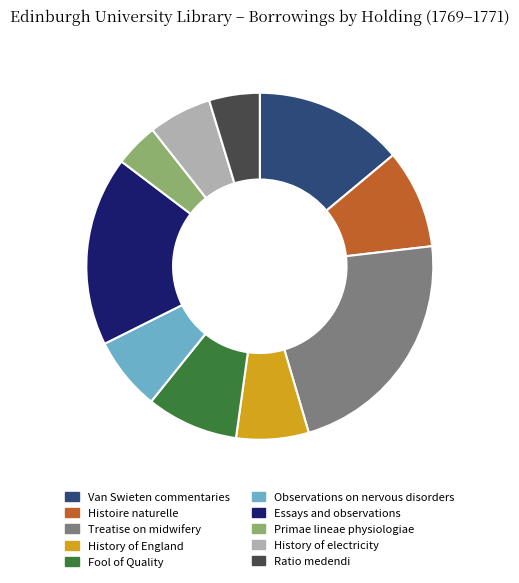

Is it true that Histoire naturelle is 19% of the pie?

False